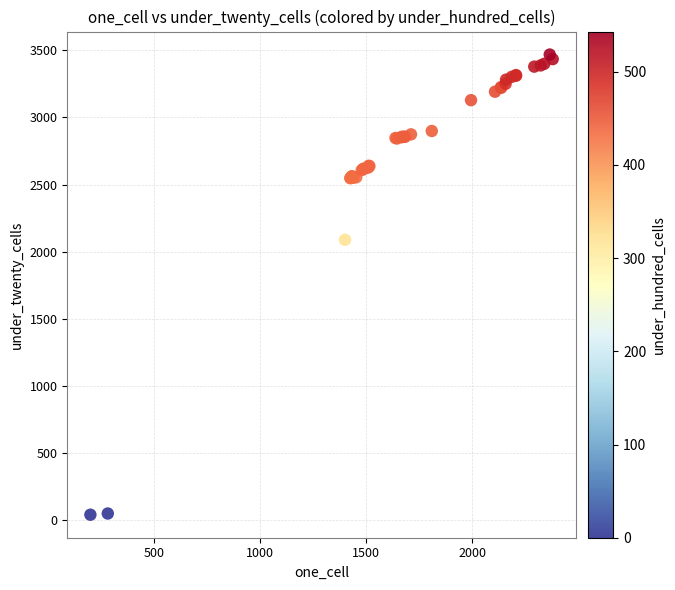

What Y value in the scatter plot is closest to 1753?

2088